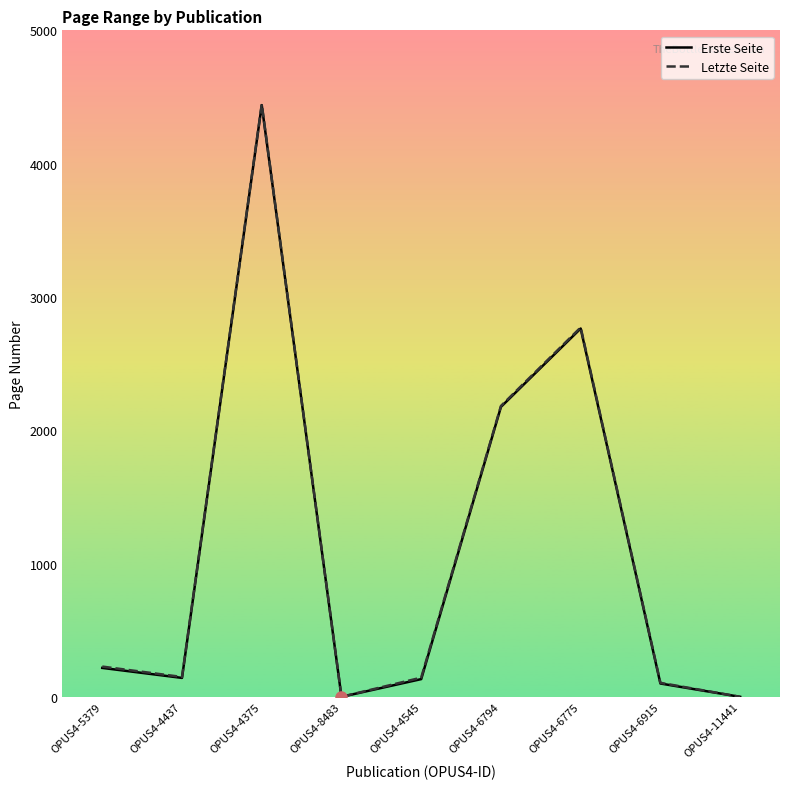

At which category is the sum across all series the highest?

OPUS4-4375